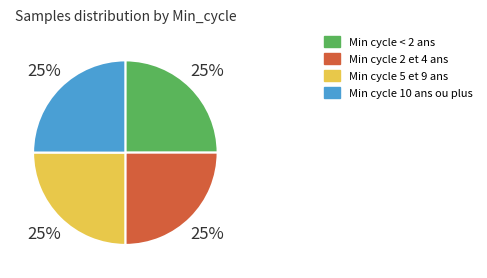

Count the number of slices in the pie.

4